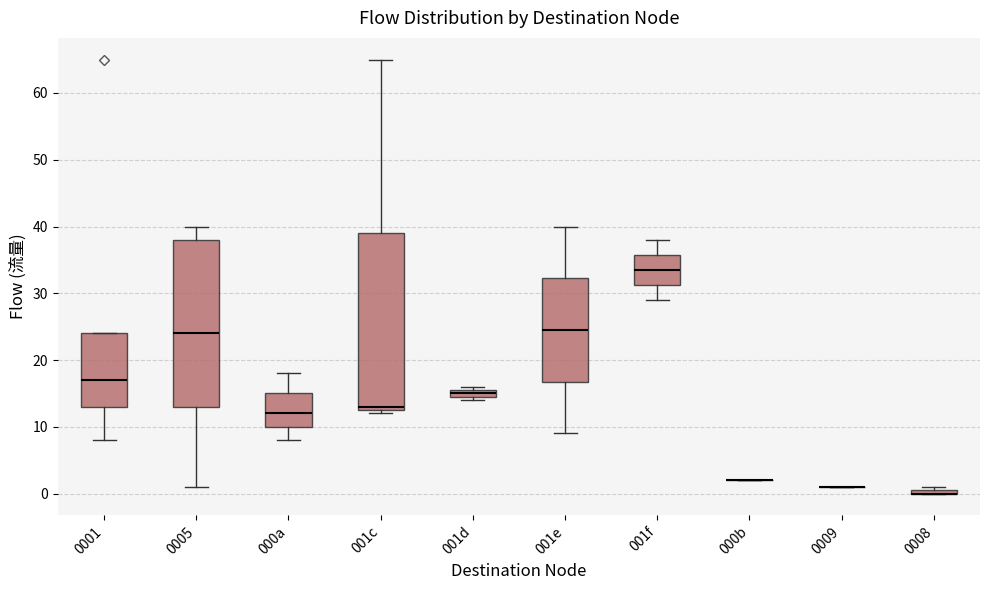

Comparing the boxes themselves (not the whiskers), which one is the tallest?

001c